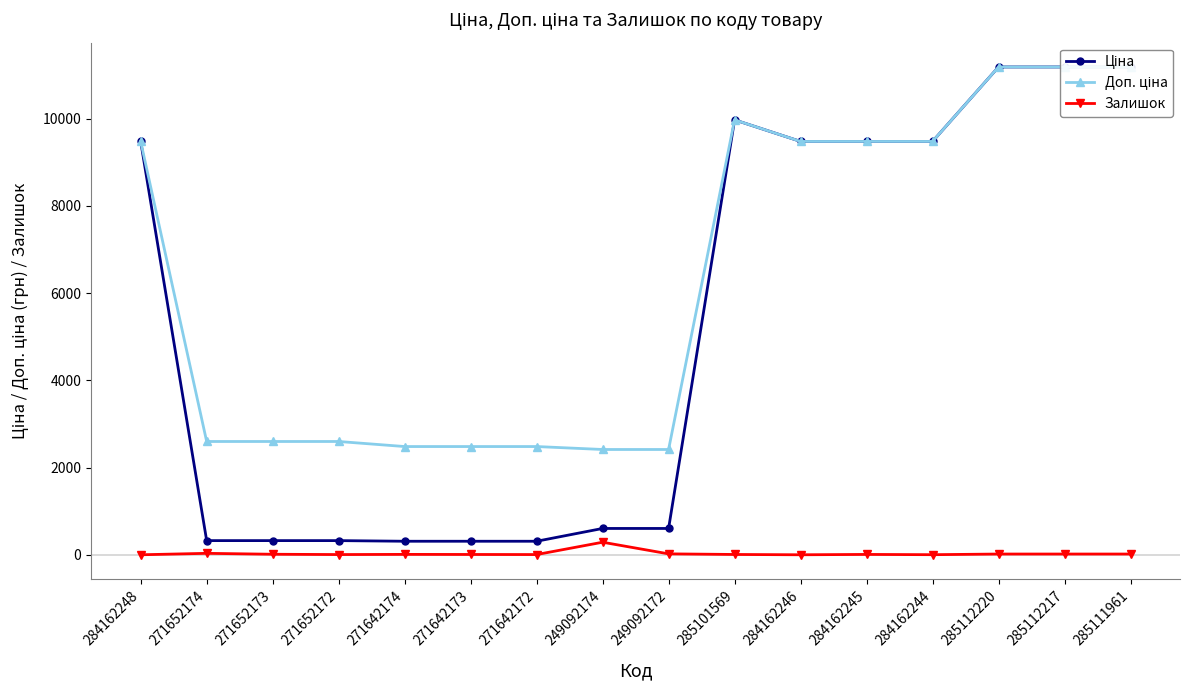

Is this an area chart (filled region under the line)?

No